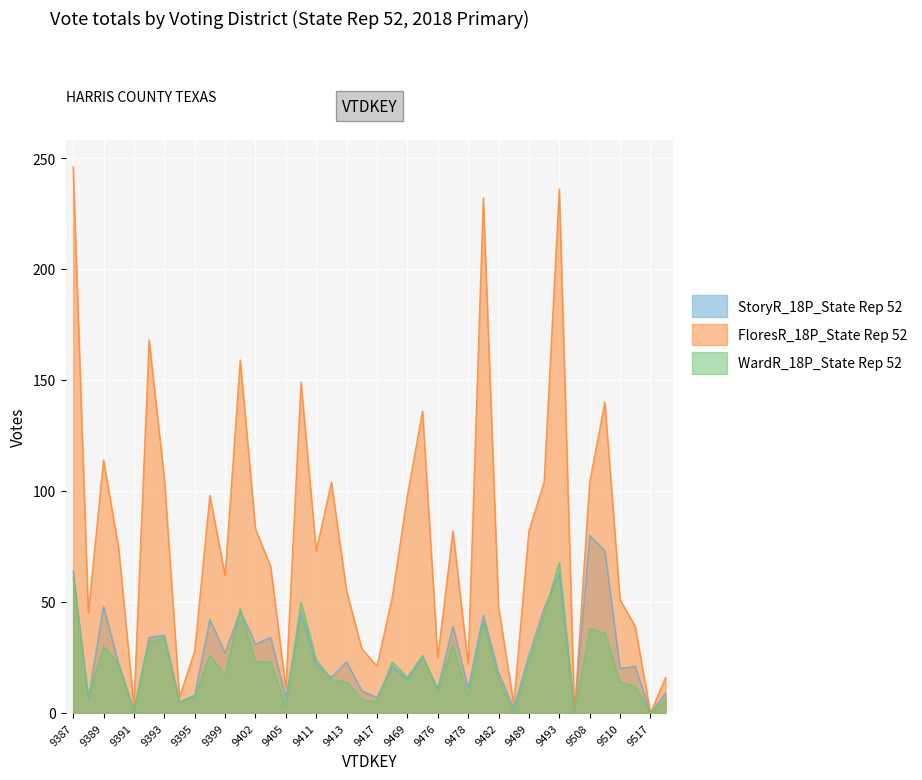

What is the difference between the maximum and minimum values in the FloresR_18P_State Rep 52 series?

246